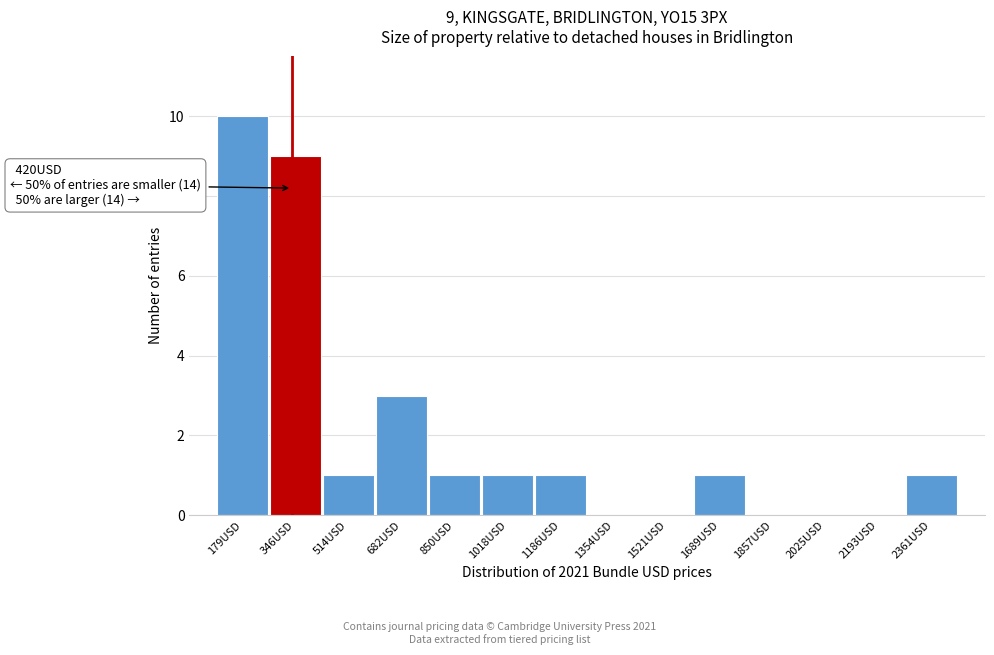

Reading left to right, transcribe all the data shown in this chart.

179USD=10	346USD=9	514USD=1	682USD=3	850USD=1	1018USD=1	1186USD=1	1354USD=0	1521USD=0	1689USD=1	1857USD=0	2025USD=0	2193USD=0	2361USD=1